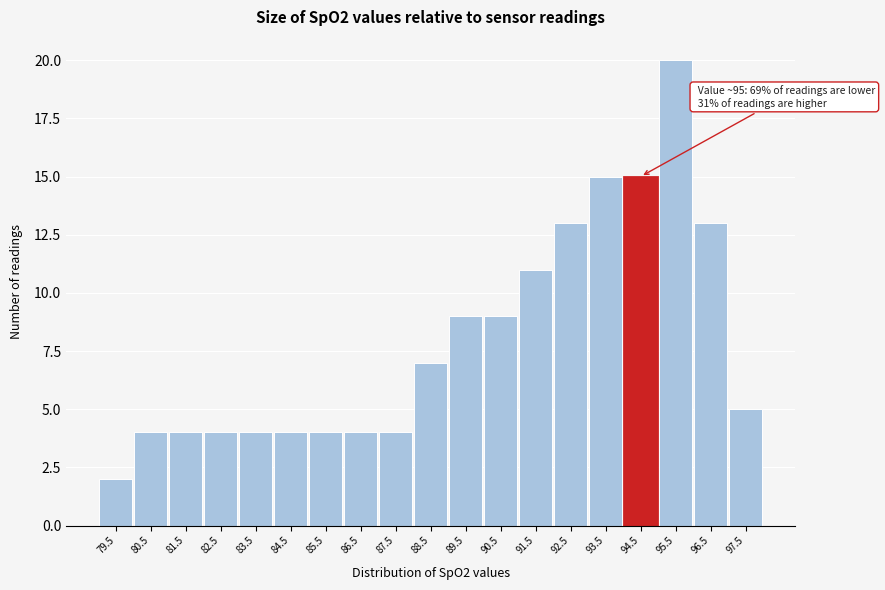

Reading right to left, extract all data points from this chart.

97.5=5	96.5=13	95.5=20	94.5=15	93.5=15	92.5=13	91.5=11	90.5=9	89.5=9	88.5=7	87.5=4	86.5=4	85.5=4	84.5=4	83.5=4	82.5=4	81.5=4	80.5=4	79.5=2